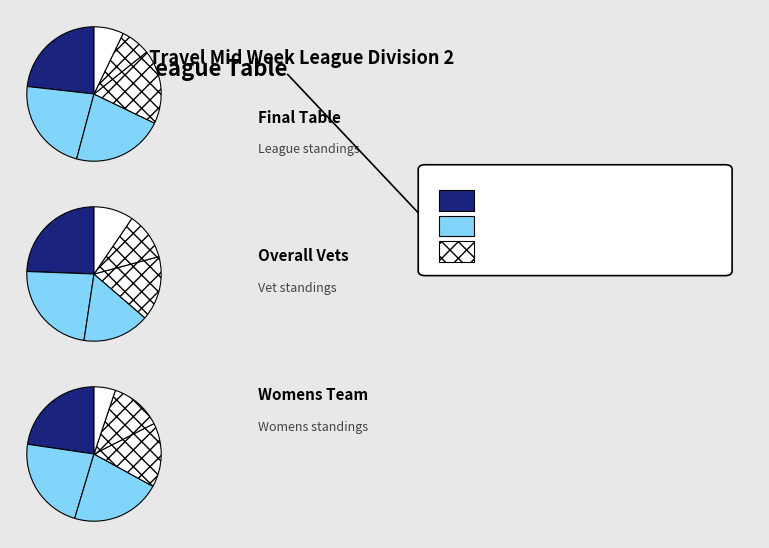

To the nearest percent, what percentage of the pie is Royston Runners?

28%